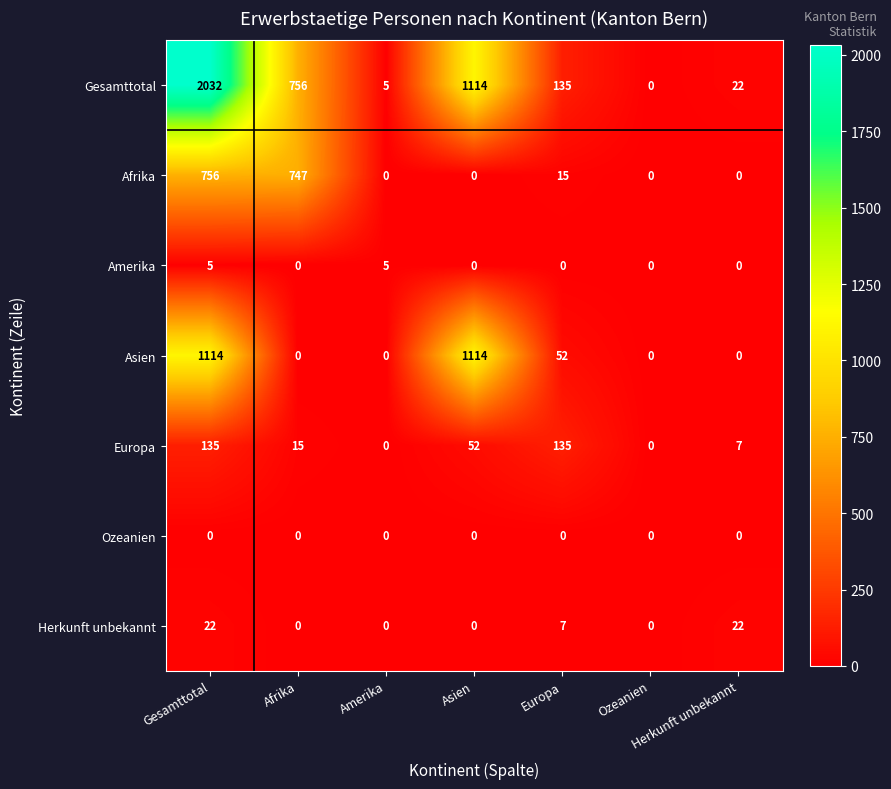

What is the difference between the Herkunft unbekannt values at Europa and Afrika?

7